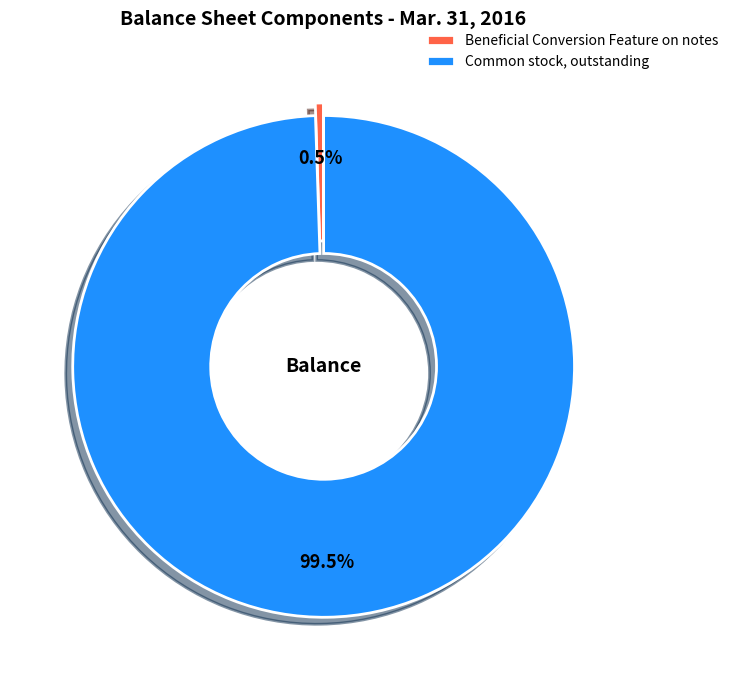

What percentage do Common stock, outstanding and Beneficial Conversion Feature on notes together represent?

100.0%